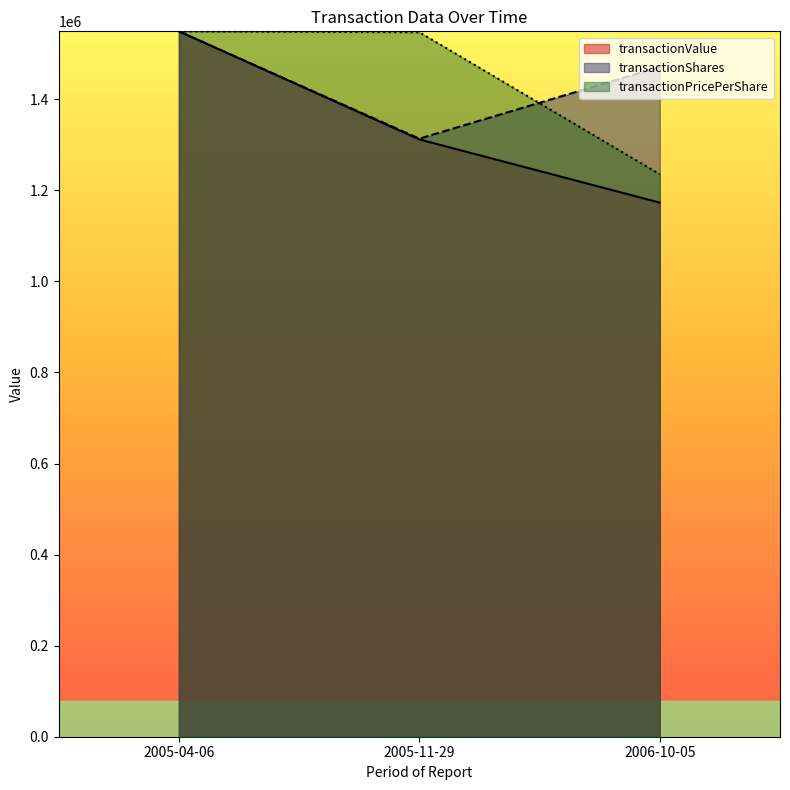

What are all the series names shown in the legend?

transactionValue, transactionShares, transactionPricePerShare